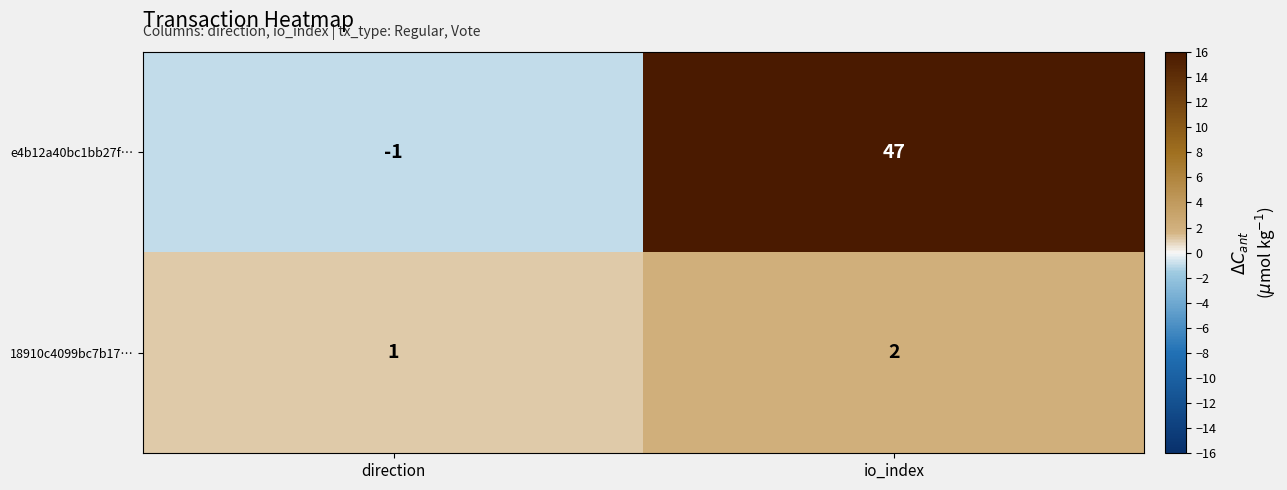

Which category has the highest value across all series?

io_index